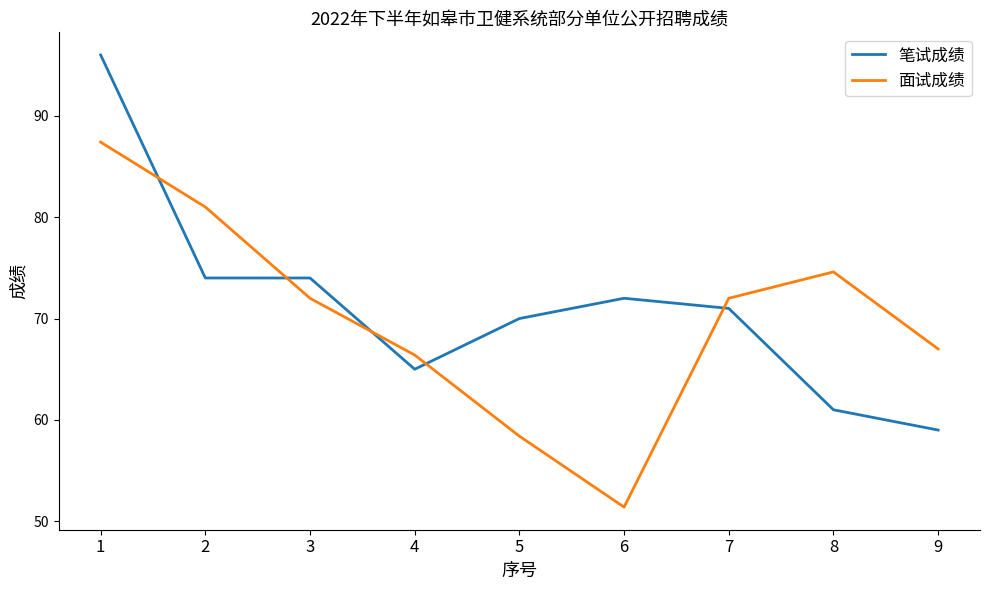

How many lines are shown in the chart?

2